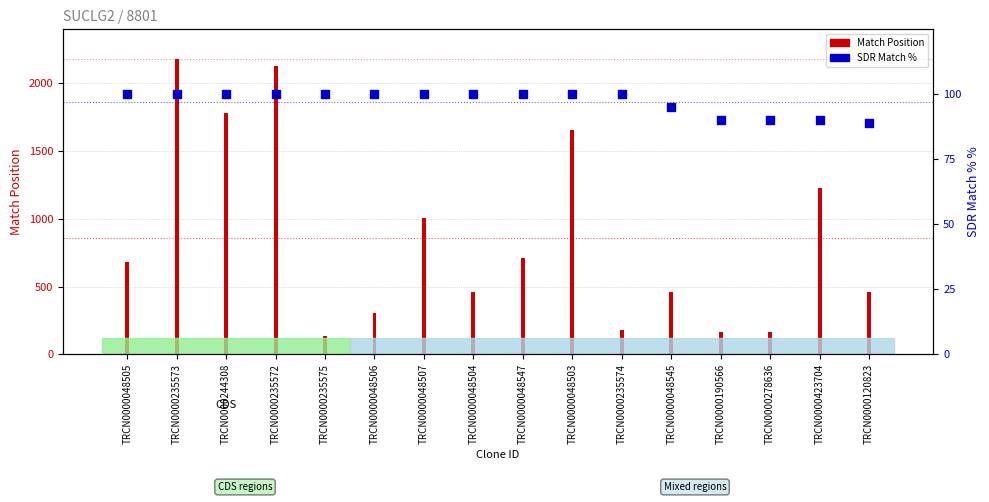

What is the ratio of the value at TRCN0000235574 to the value at TRCN0000048545?

1.1